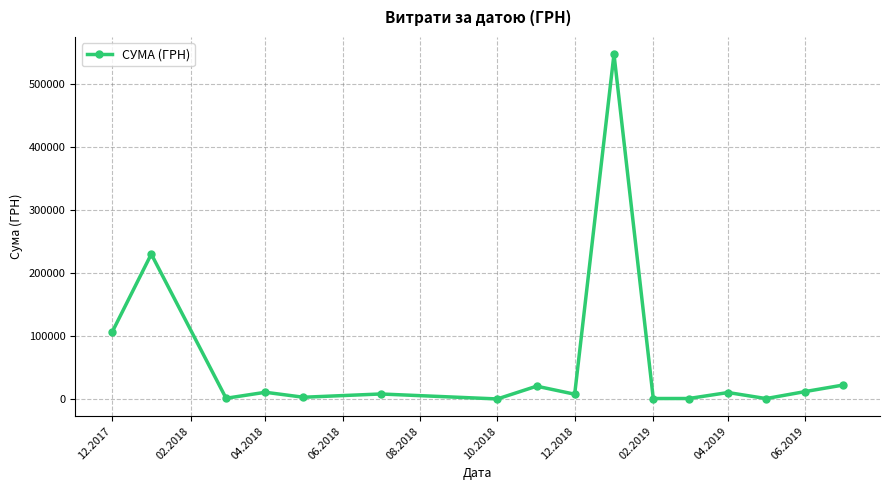

What is the sum of all values?

983536.8